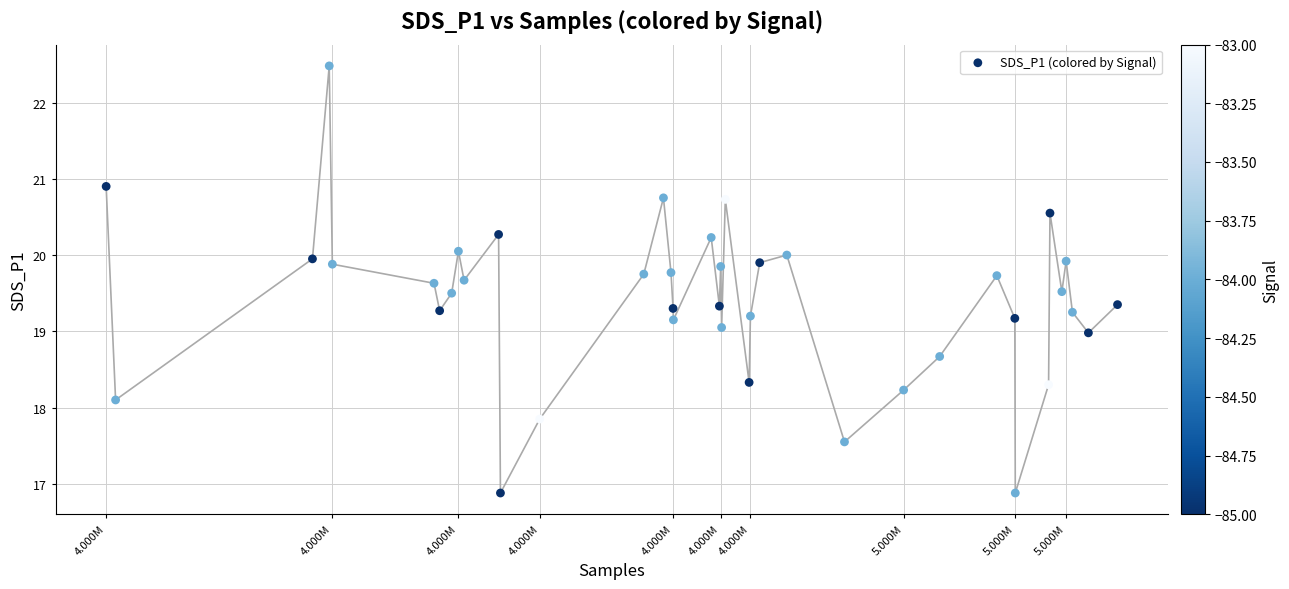

What is the range of Y values (max minus min)?

5.6